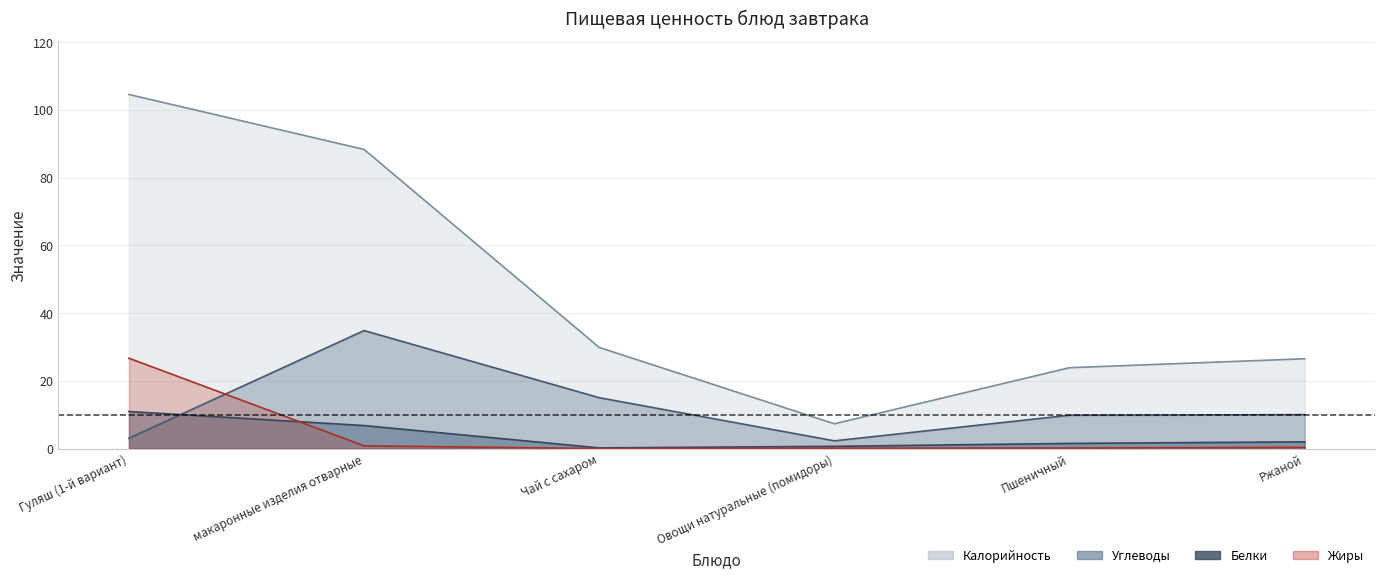

How many data points in Жиры are above 0?

5